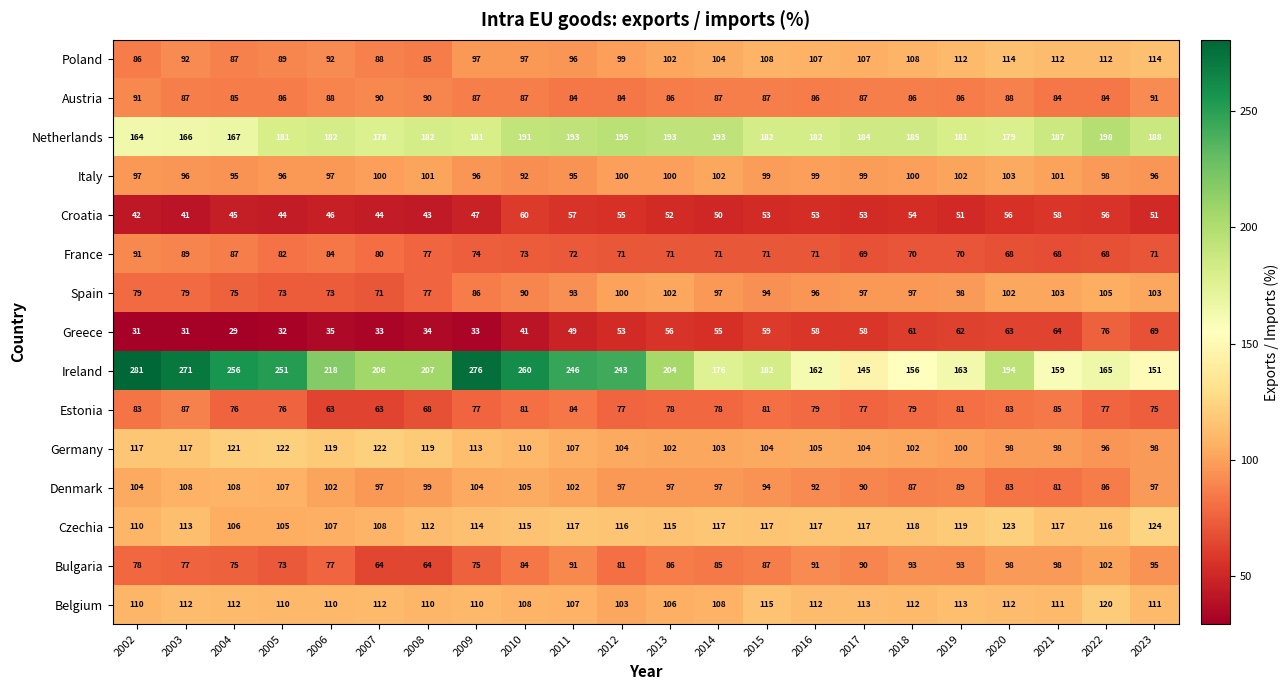

What is the difference between the maximum and second lowest values in the Austria series?

7